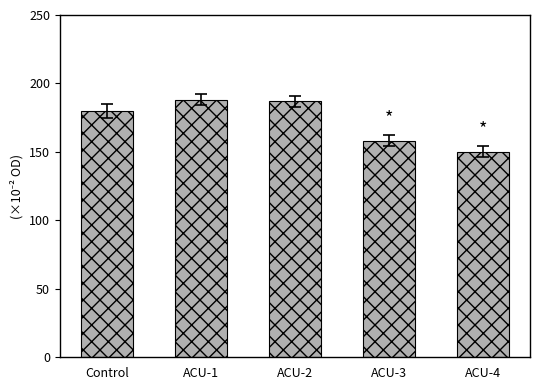

What value does the data have at ACU-4, to the nearest 10?

150